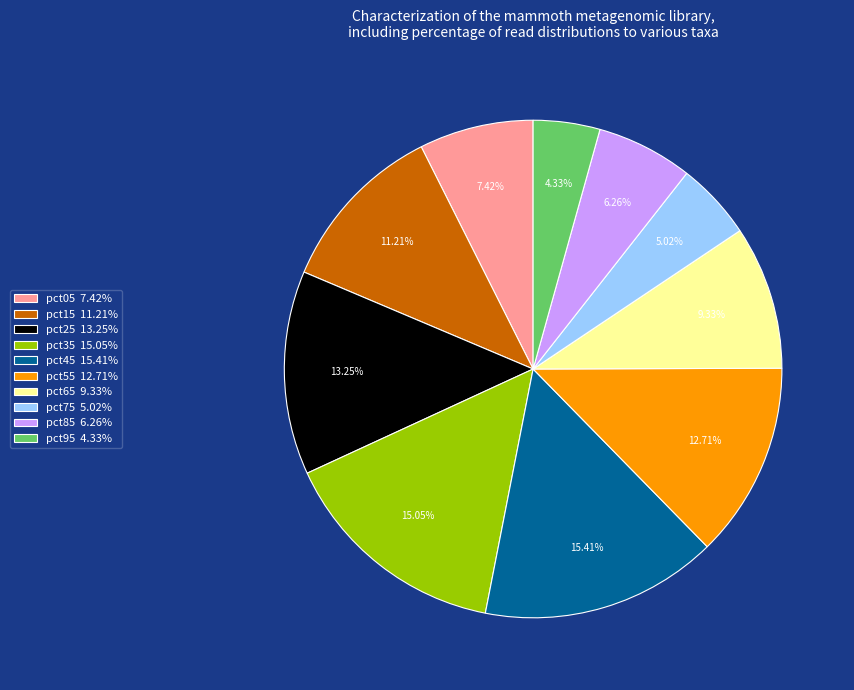

How much of the chart is everything except pct85?

93.7%